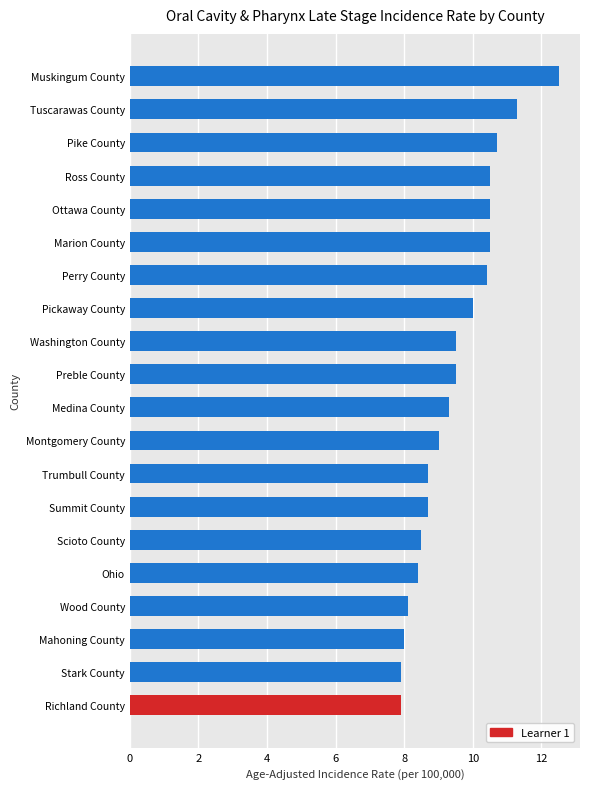

Does the chart contain any negative values?

No